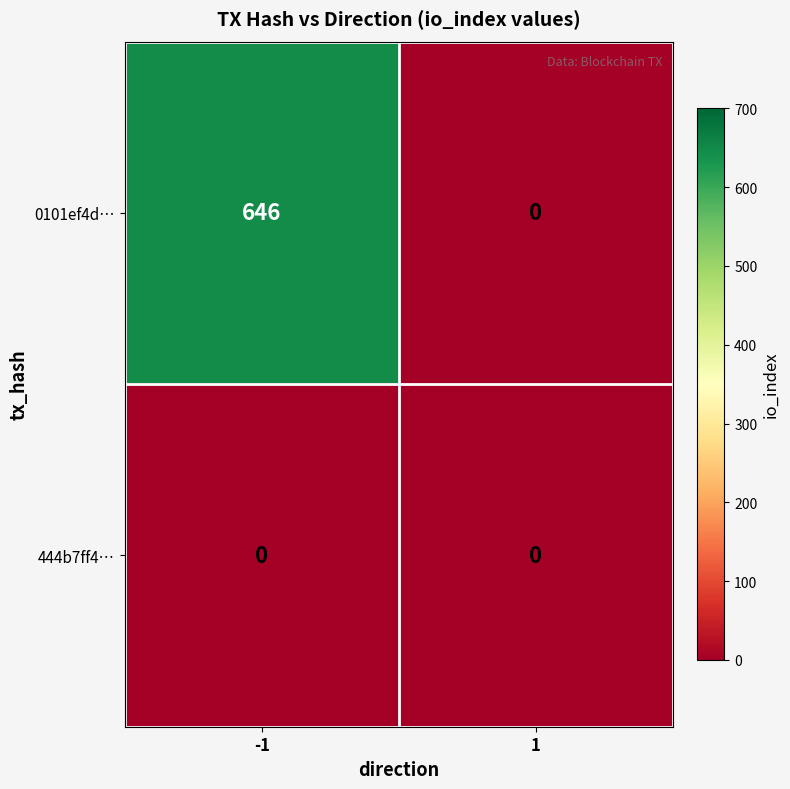

Rank the series at -1 from highest to lowest value.

0101ef4d…, 444b7ff4…